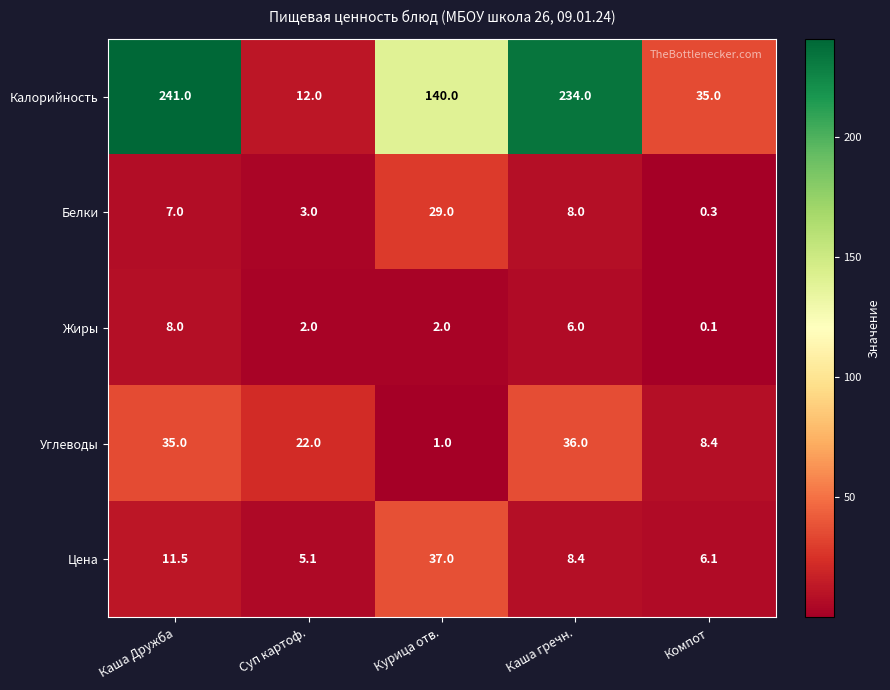

Rank the series at Каша Дружба from lowest to highest value.

Белки, Жиры, Цена, Углеводы, Калорийность